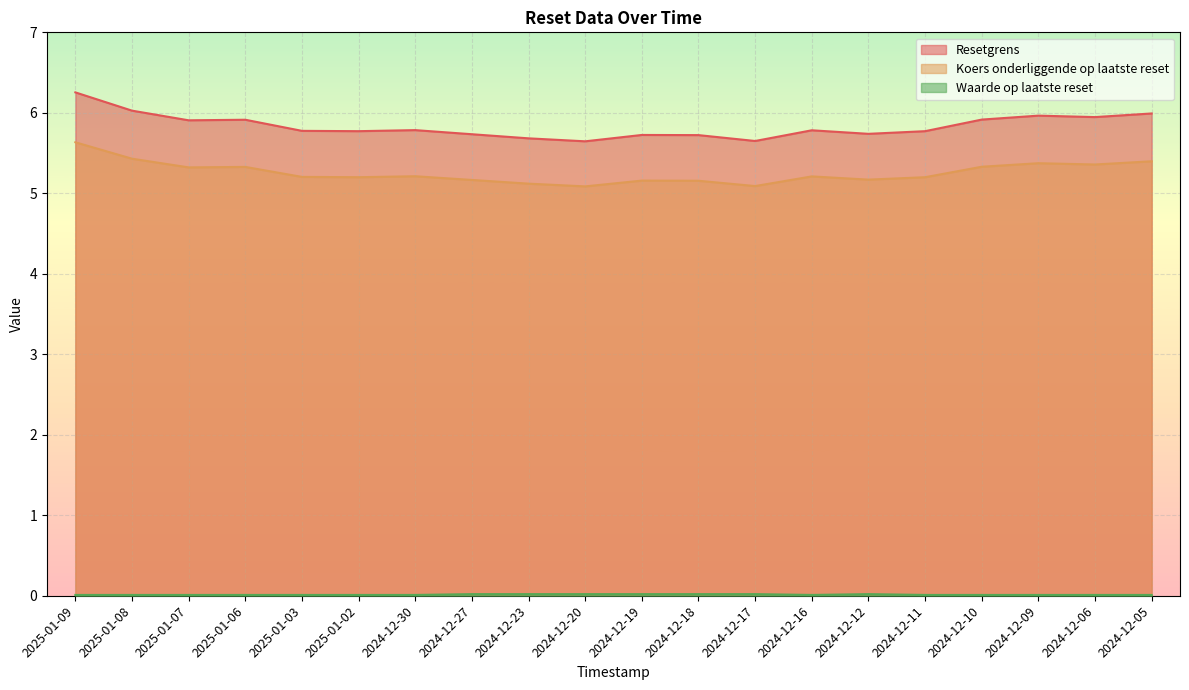

How many lines are shown in the chart?

3